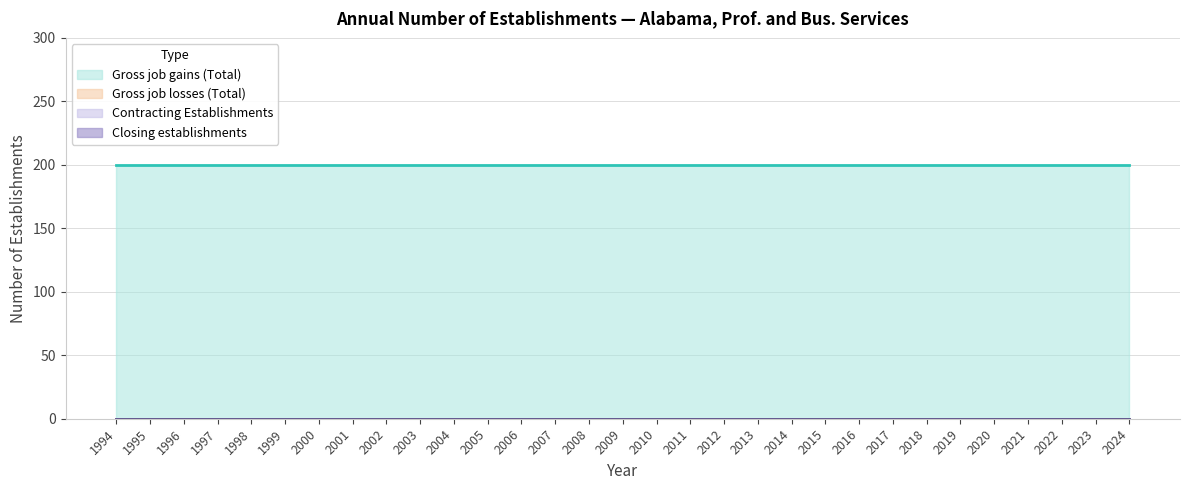

Rank the categories by Gross job gains (Total) value from highest to lowest.

1994, 1995, 1996, 1997, 1998, 1999, 2000, 2001, 2002, 2003, 2004, 2005, 2006, 2007, 2008, 2009, 2010, 2011, 2012, 2013, 2014, 2015, 2016, 2017, 2018, 2019, 2020, 2021, 2022, 2023, 2024